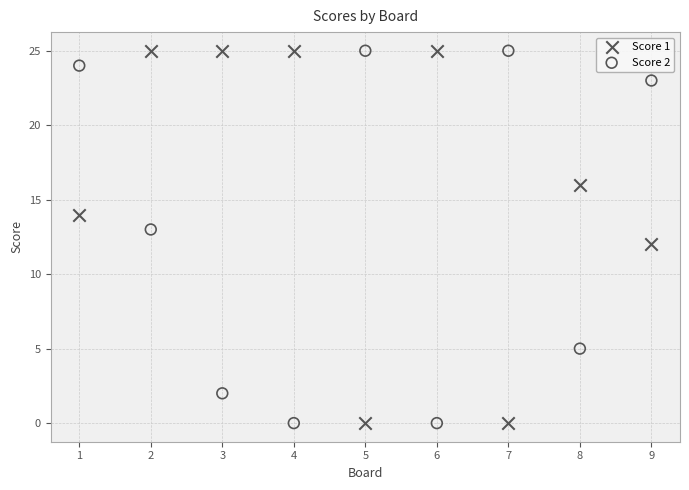

What is the X range (max minus min) for the scatter plot?

8